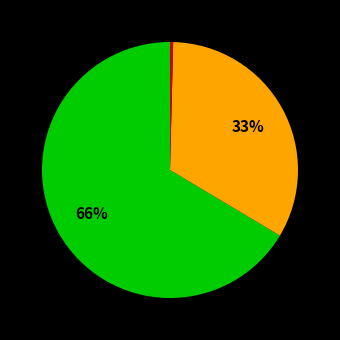

To the nearest percent, what is the average slice percentage?

33%